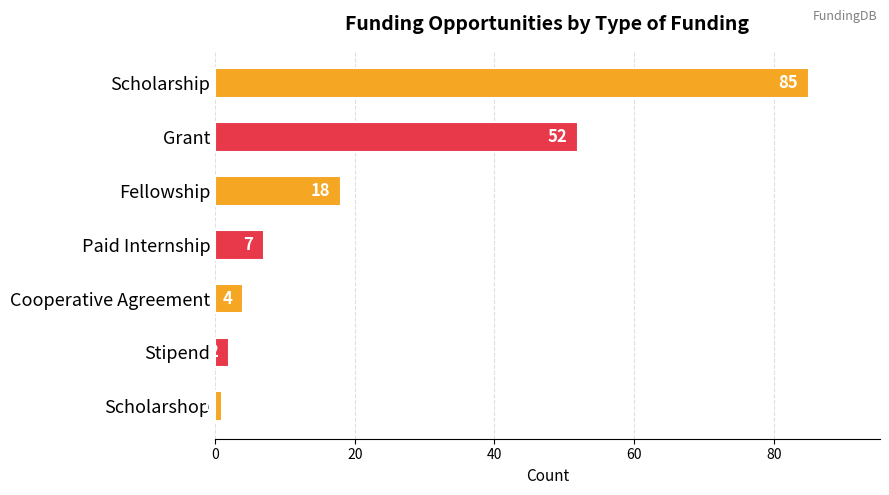

At which label is the value closest to 43?

Grant